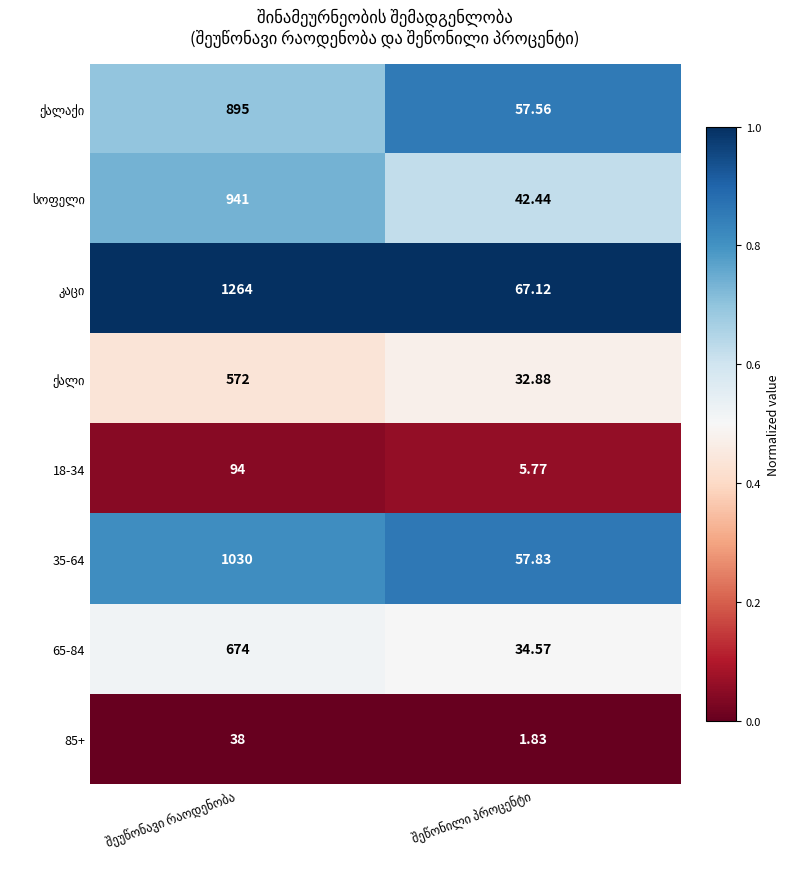

How many categories are shown in the chart?

2